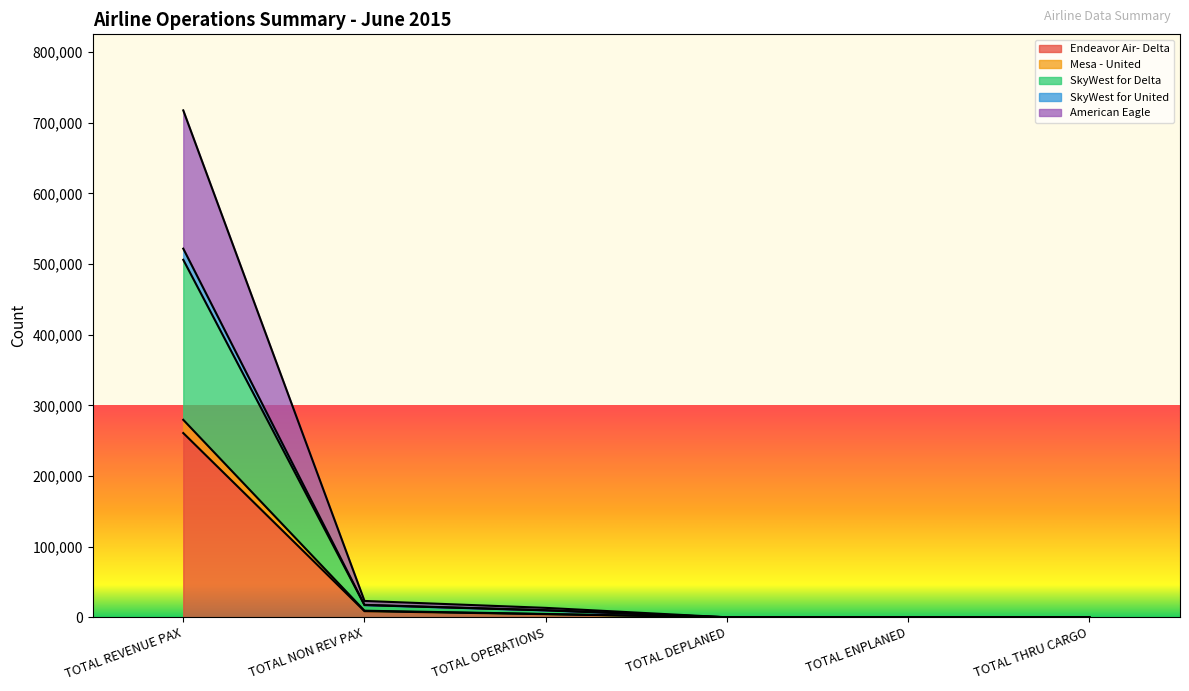

Which category has the highest value in the Mesa - United series?

TOTAL REVENUE PAX